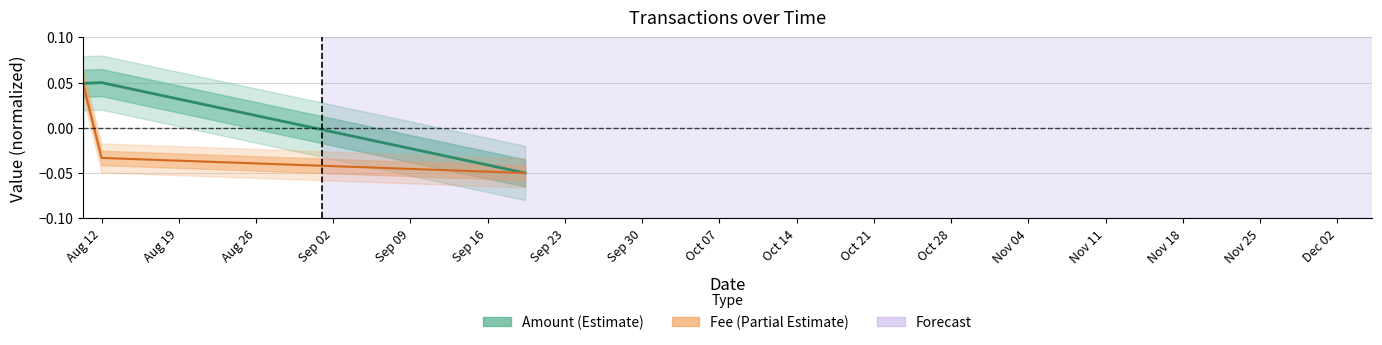

Which series has the widest spread of values?

Amount